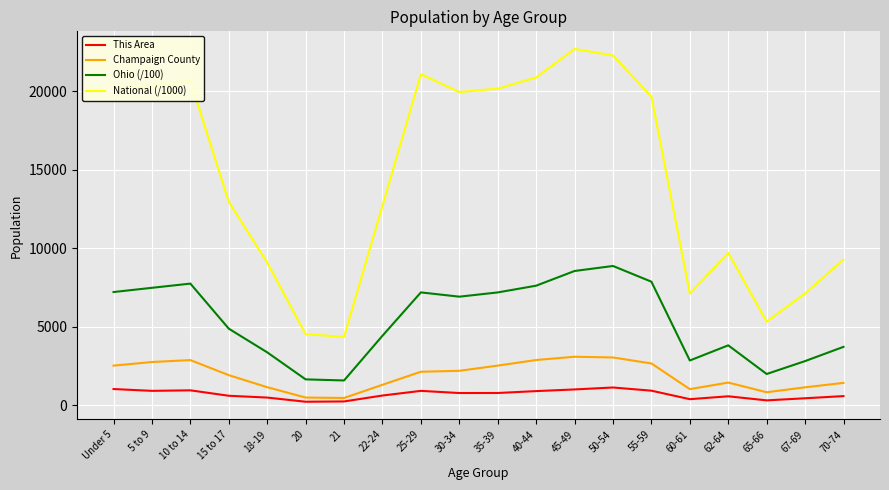

How many lines are shown in the chart?

4